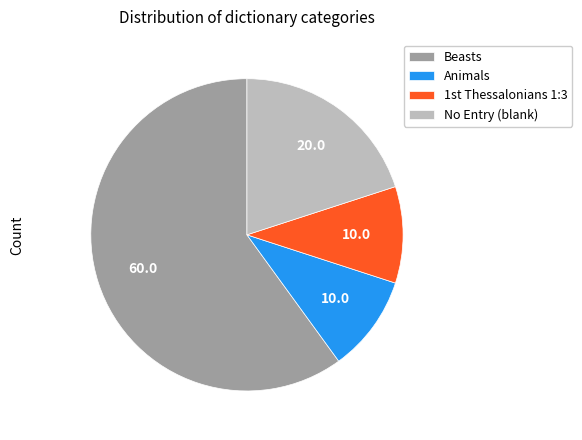

The Beasts slice represents 60% of the pie. True or false?

True